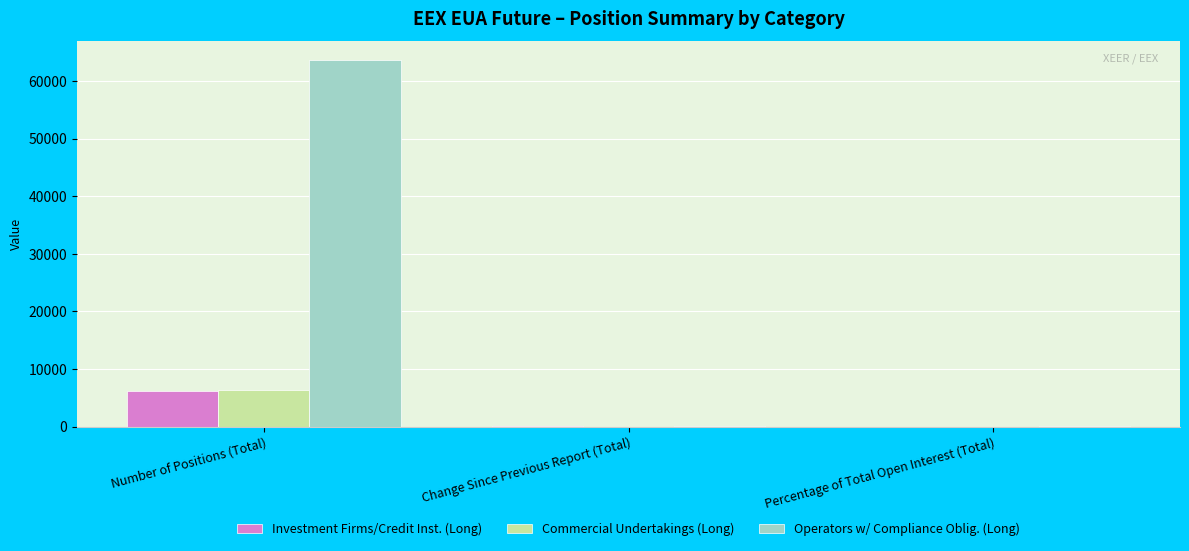

Where is Commercial Undertakings (Long) nearest to the value 3219?

Change Since Previous Report (Total)